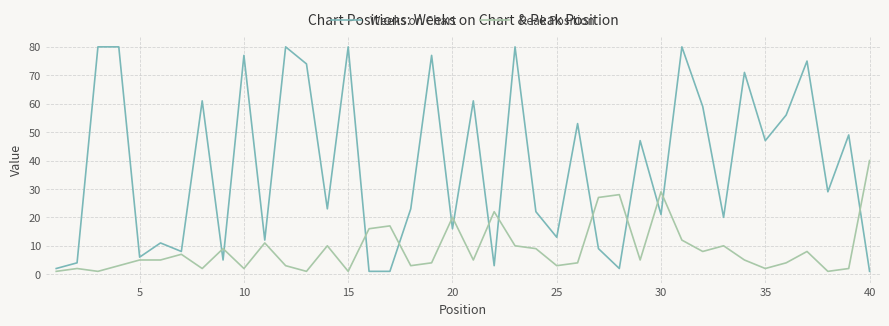

What is the difference between the maximum and minimum values in the Peak Position series?

39